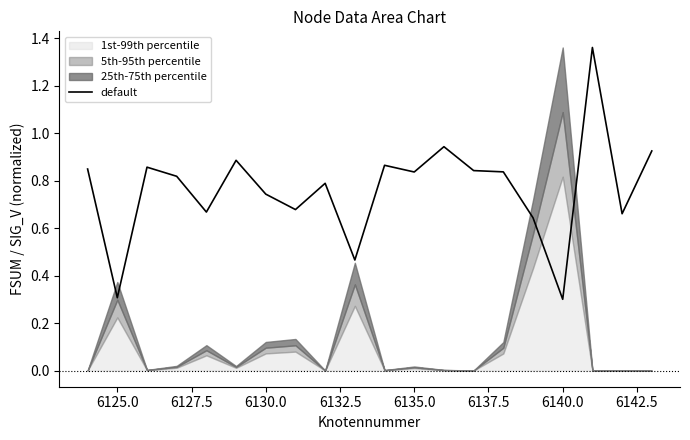

What is the lowest value of the default series?

0.3